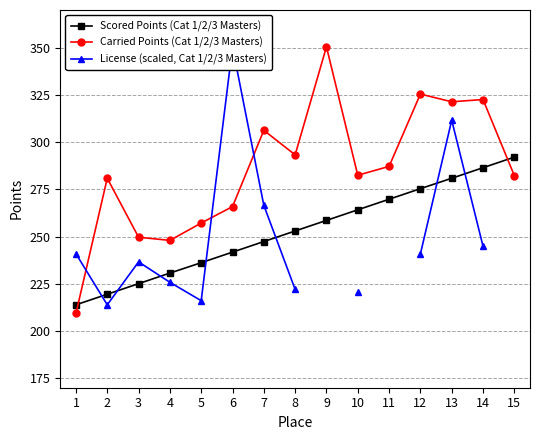

What is the maximum value for Scored Points (Cat 1/2/3 Masters)?

292.1